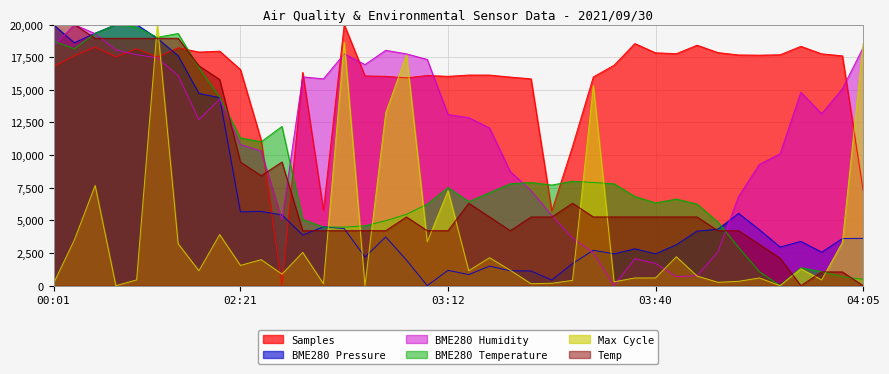

Is it true that Max_cycle equals 18671.6 at 03:02?

True